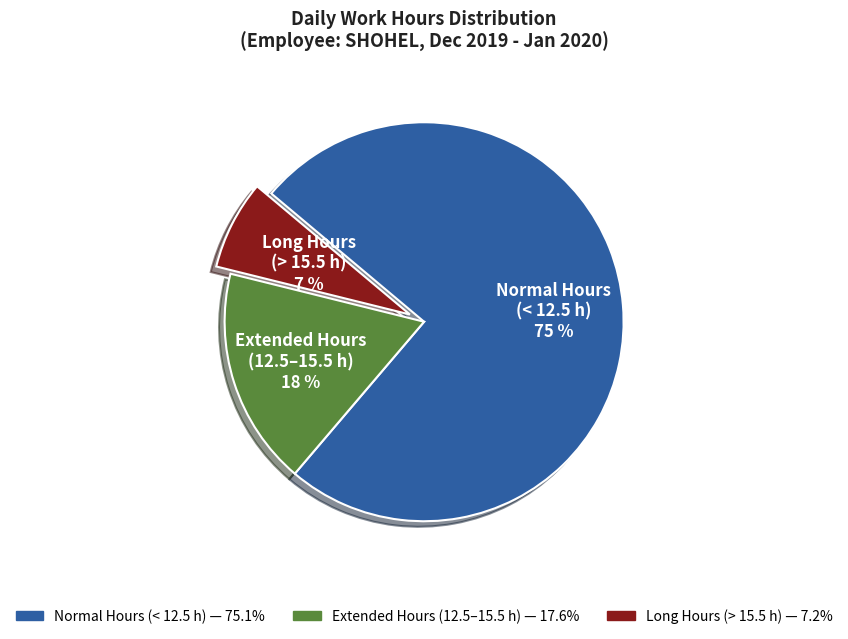

To the nearest percent, what is the difference between the largest and smallest slice percentages?

68%